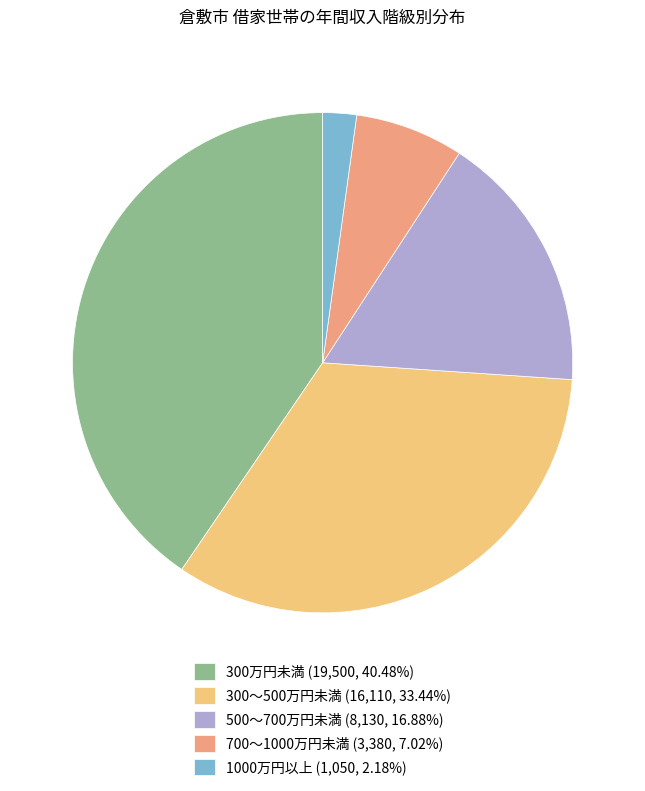

Is there a majority slice in this chart?

No